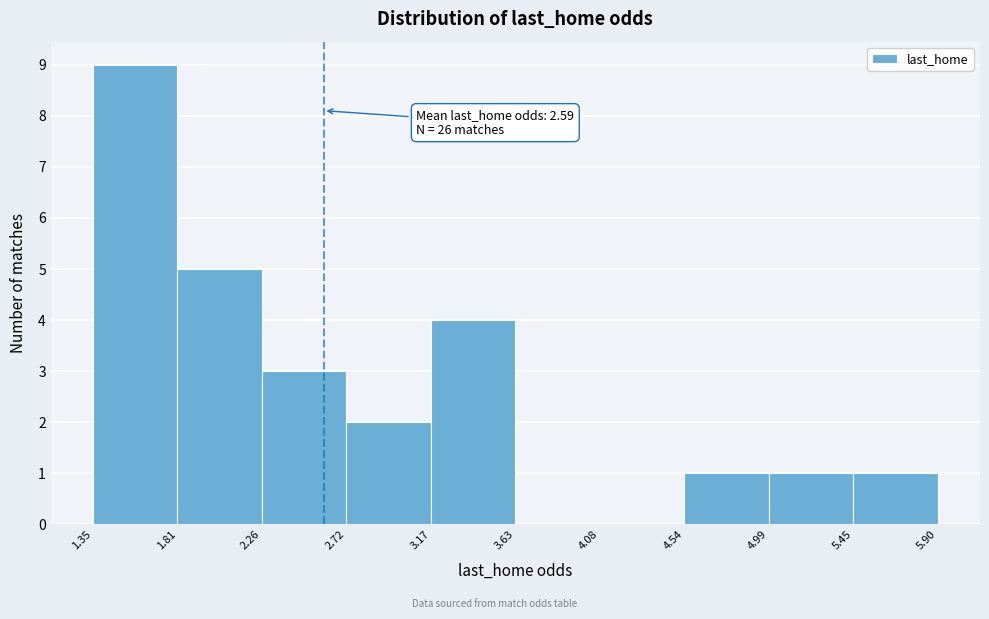

Over which range of the x-axis is the bar tallest?

1.35 to 1.81